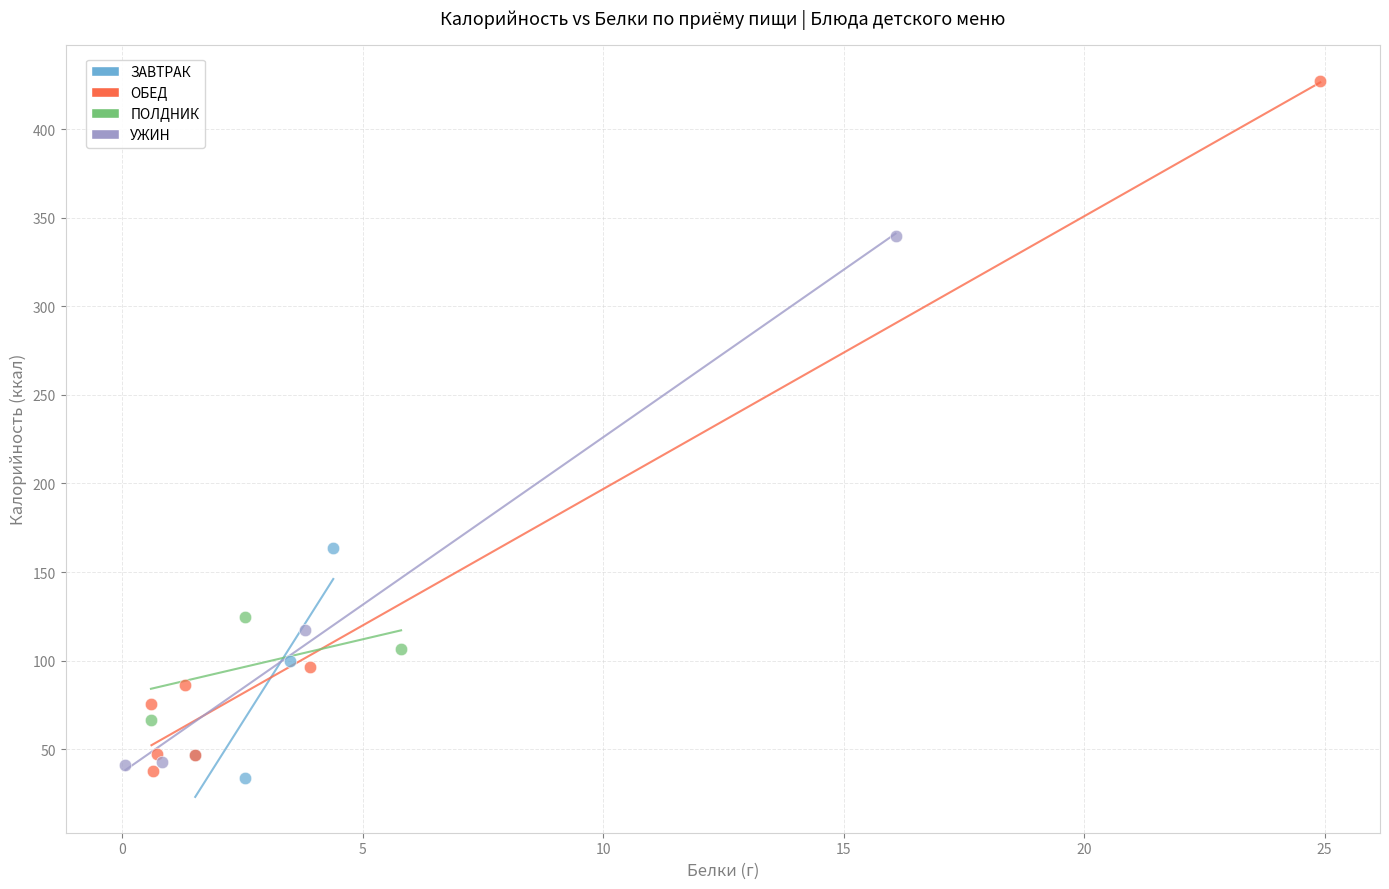

Which series has the largest Y range (max minus min)?

ОБЕД